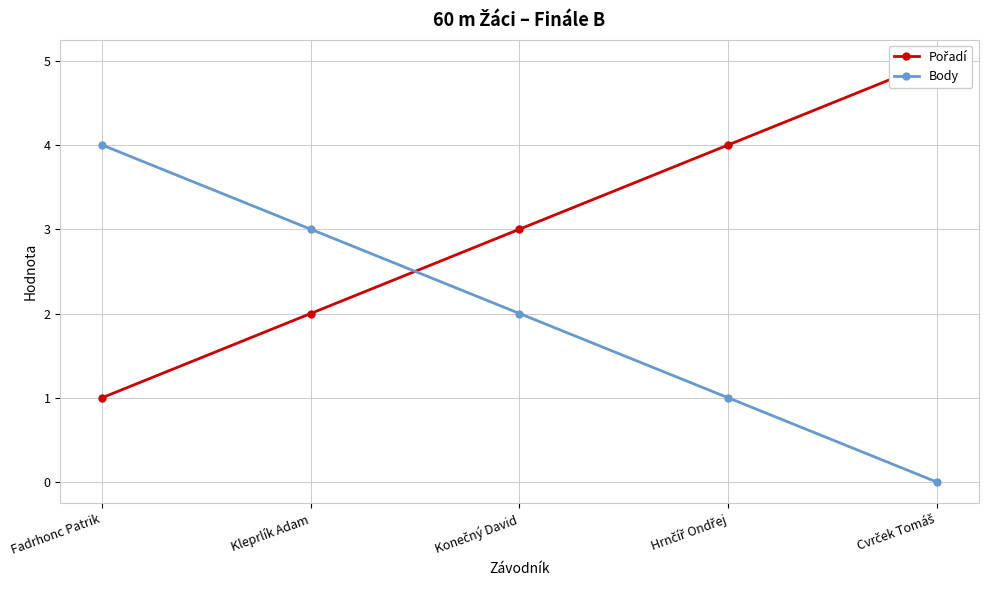

Which category has the highest value across all series?

Cvrček Tomáš